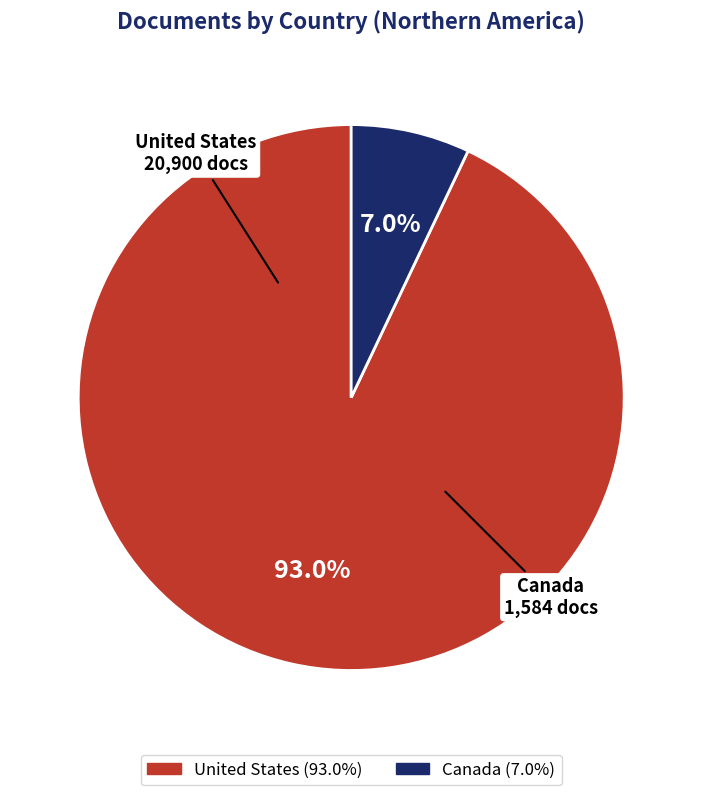

True or false: Canada accounts for 13% of the total.

False